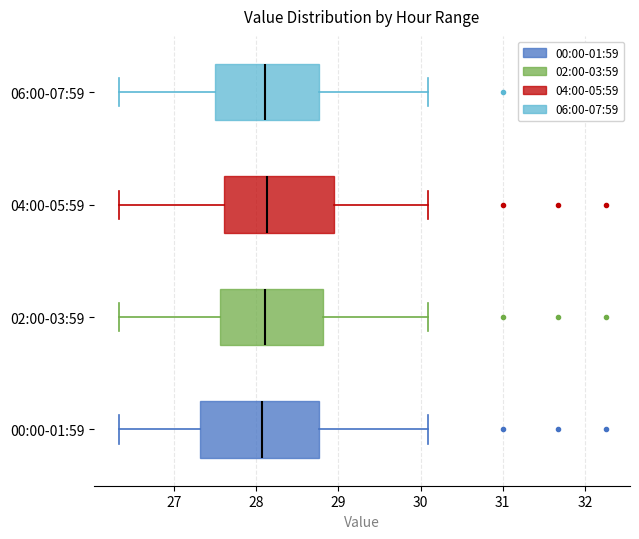

Reading bottom to top, read every box against the x-axis: the position of its median line, the range the box covers, and the ends of its whiskers. The values are not printed on the chart, so give them approximately, as read against the axis.

00:00-01:59: median 28.1, box 27.3 to 28.8, whiskers 26.3 to 30.1
02:00-03:59: median 28.1, box 27.6 to 28.8, whiskers 26.3 to 30.1
04:00-05:59: median 28.1, box 27.6 to 28.9, whiskers 26.3 to 30.1
06:00-07:59: median 28.1, box 27.5 to 28.8, whiskers 26.3 to 30.1